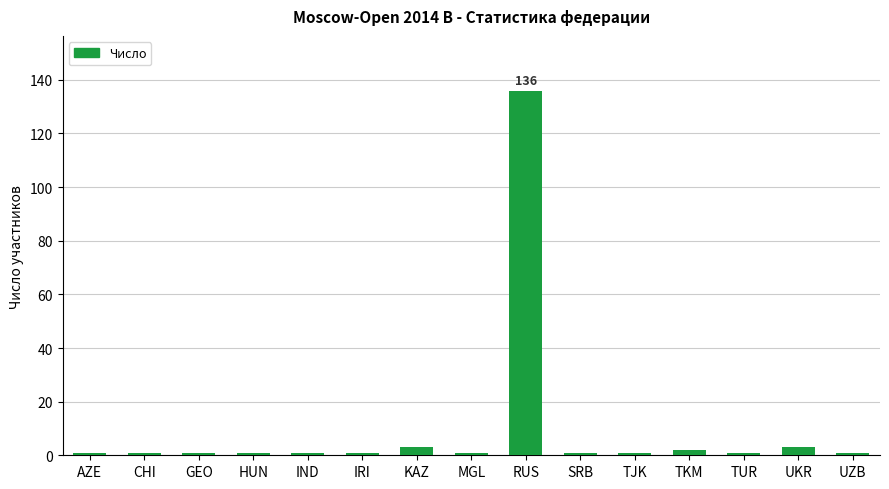

What is the value of the 13th bar from the left?

1